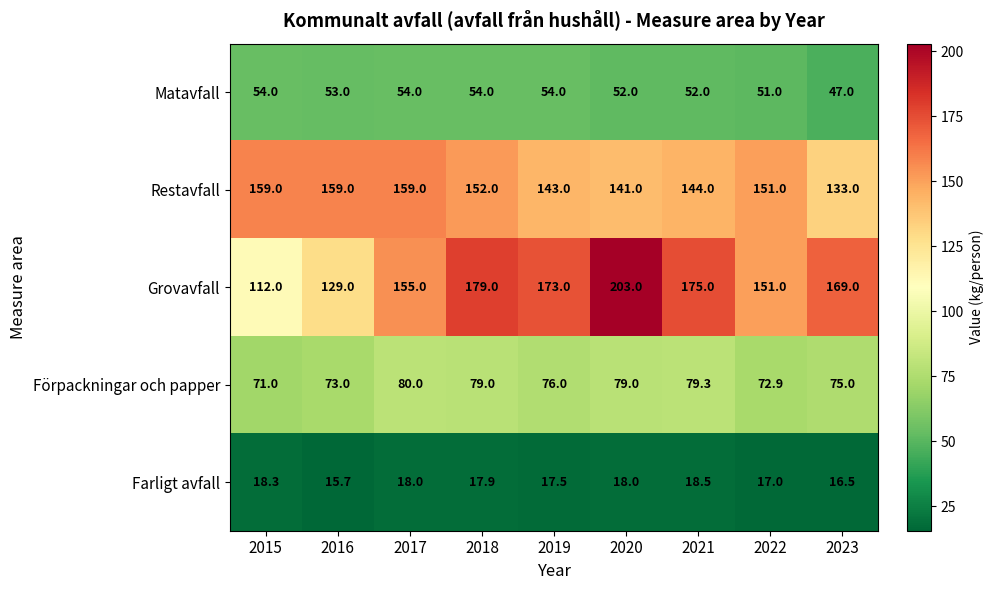

Between 2019 and 2023, which series saw the biggest shift?

Restavfall